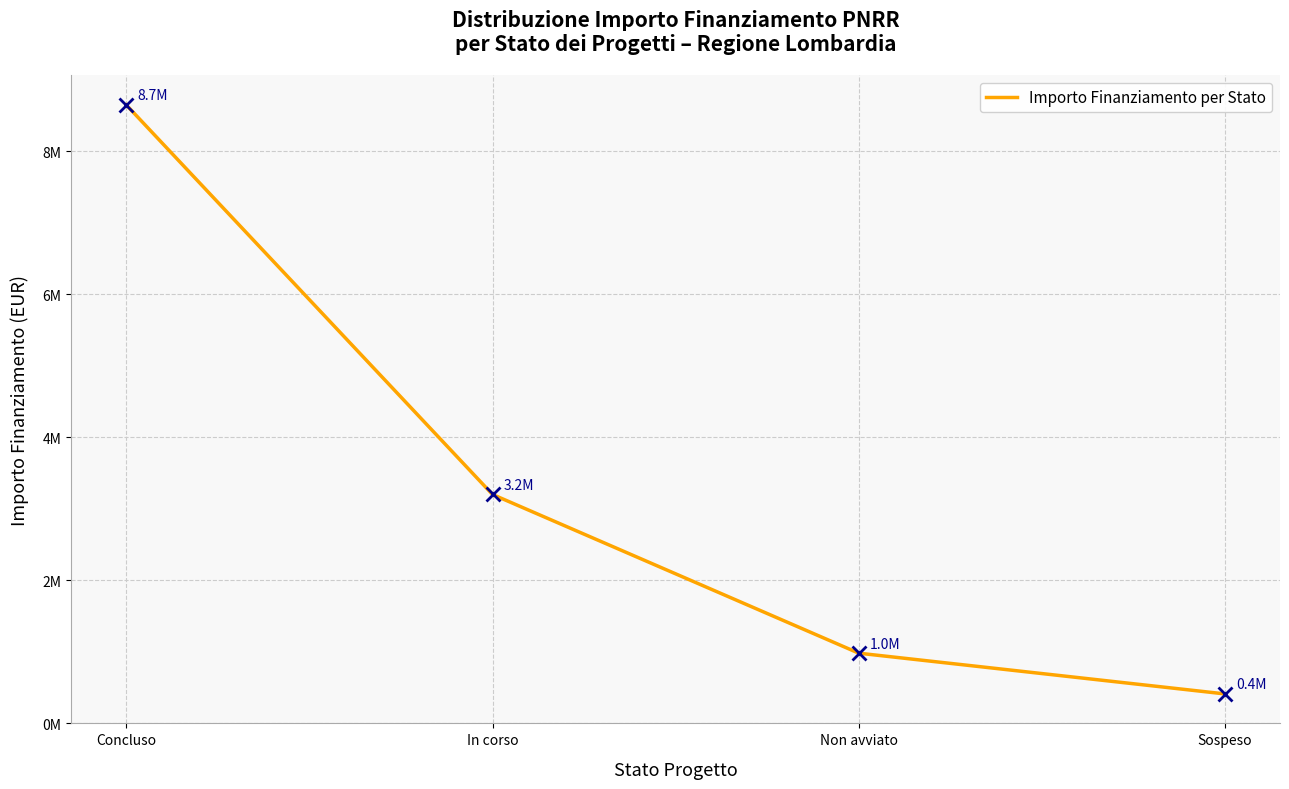

What is the difference between the second highest and second lowest values?

2220000